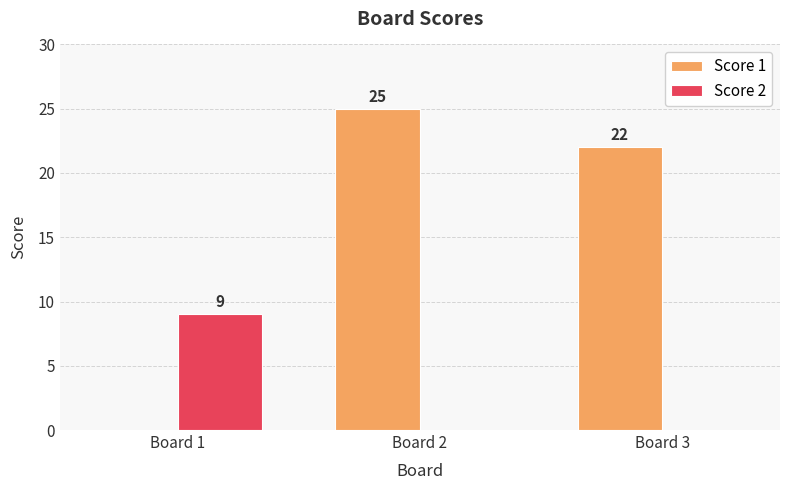

The Score 1 series shows 10 at Board 3. True or false?

False